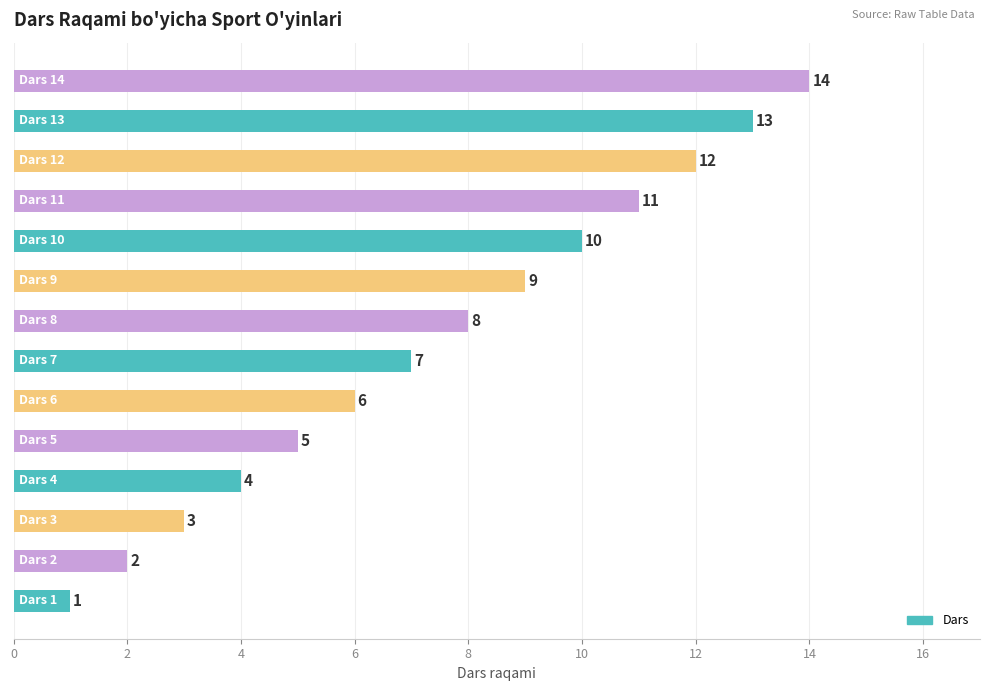

What is the sum of all values?

105